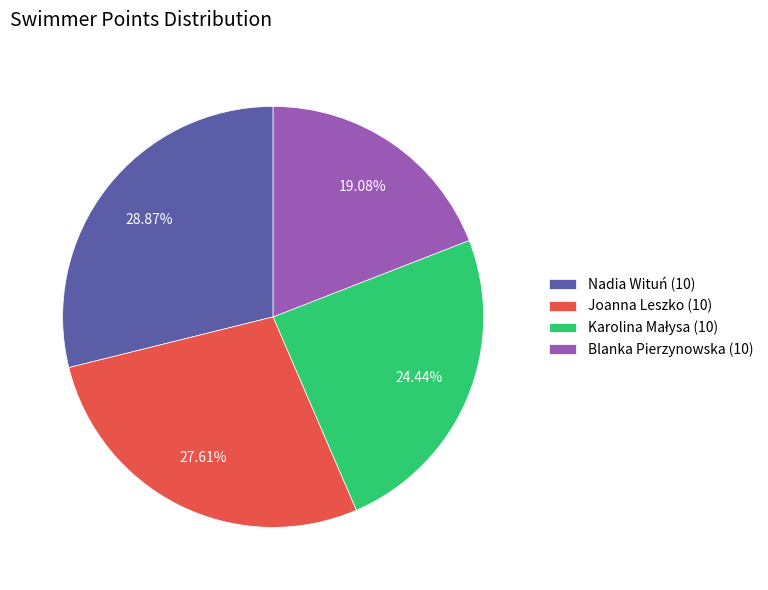

Count the number of slices in the pie.

4